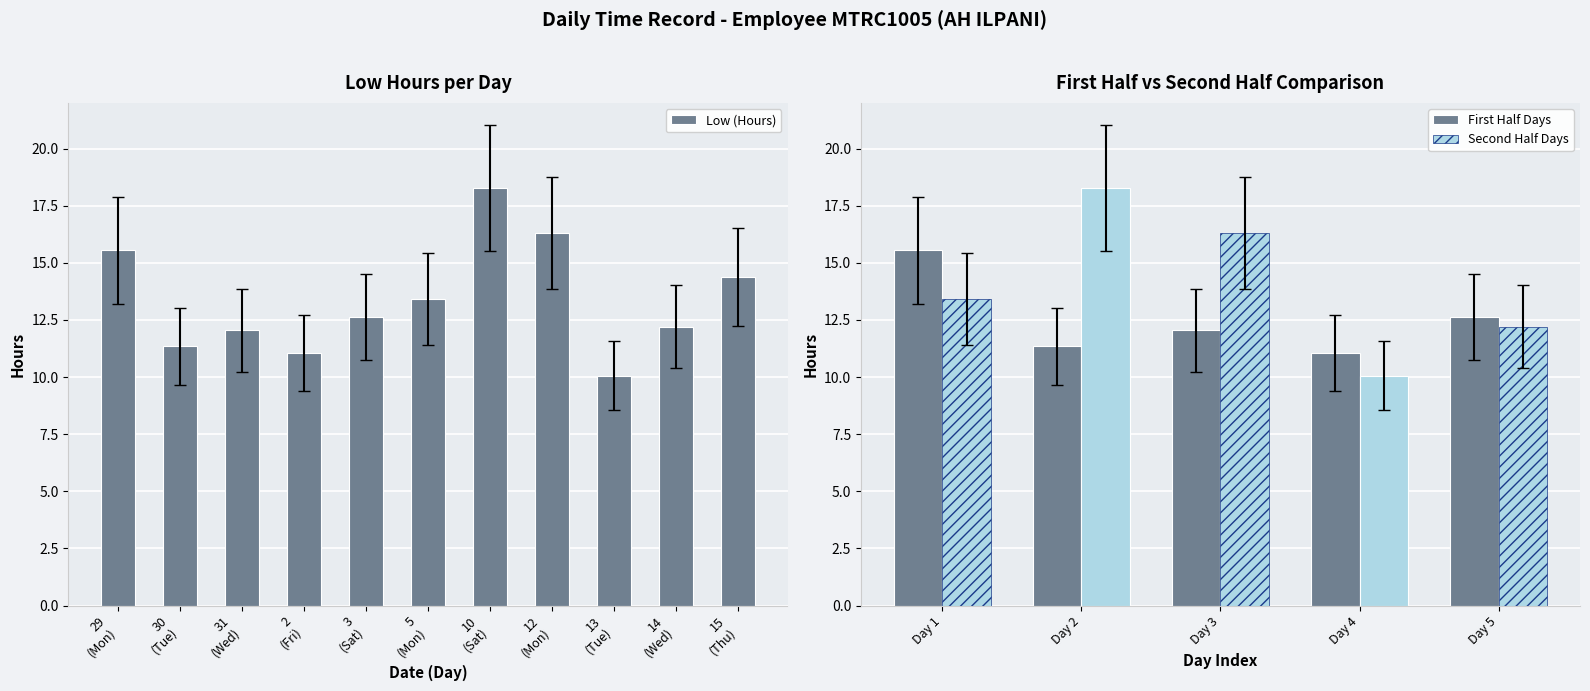

Is it true that First Half Days equals 11.1 at Day 4?

True